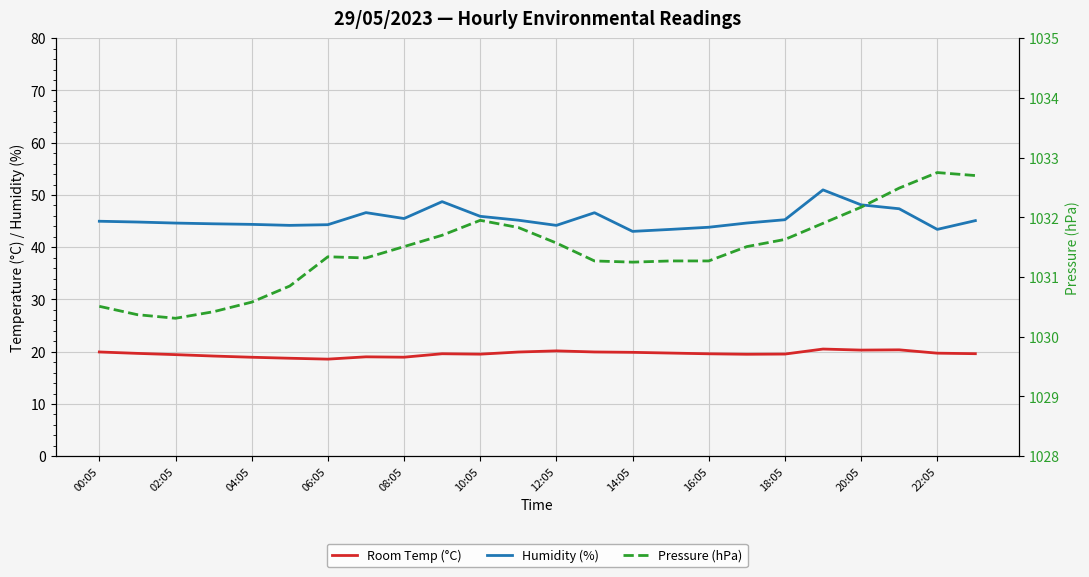

What is the average value of the Room Temp (°C) series?

19.6